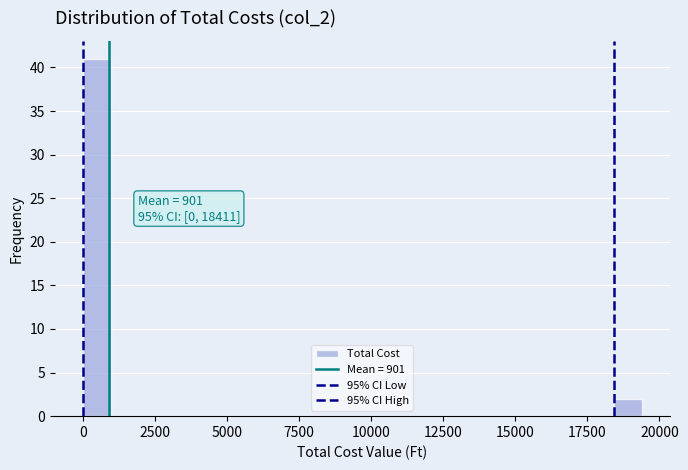

Read against the x-axis, roughly where is the centre of the tallest bar?

500